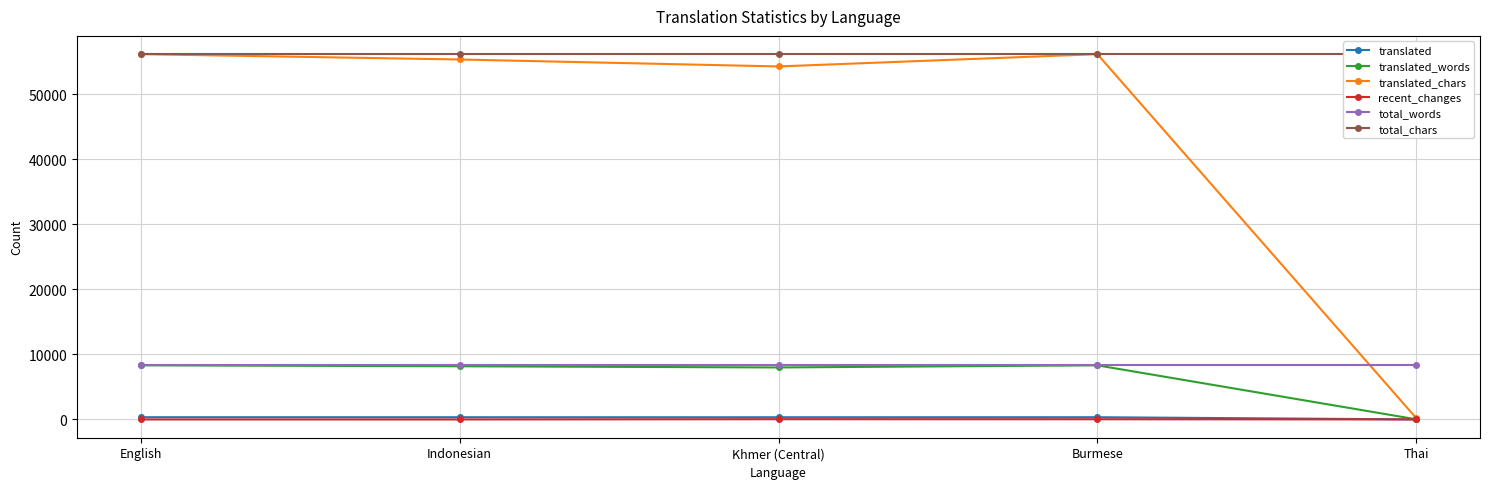

Between Khmer (Central) and Thai, which series saw the biggest shift?

translated_chars